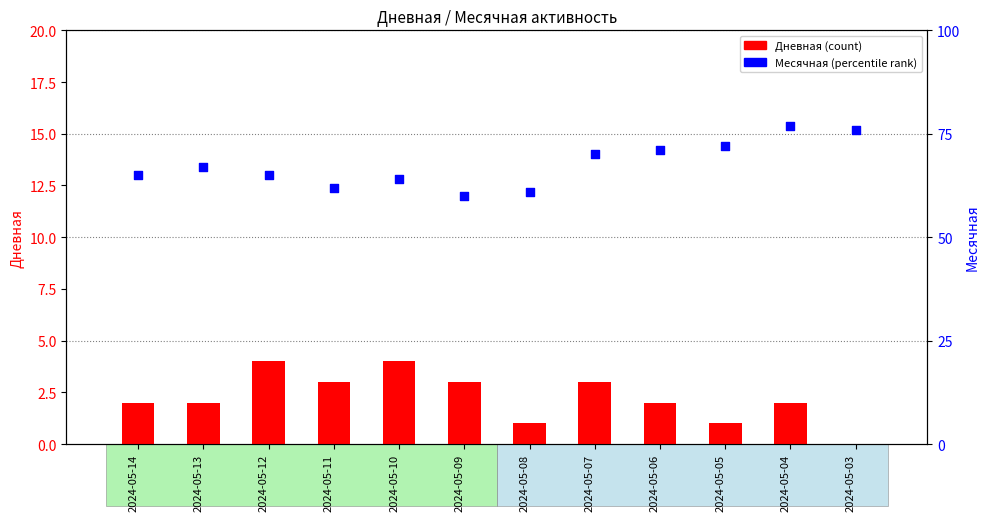

What are all the series names shown in the legend?

Дневная, Месячная